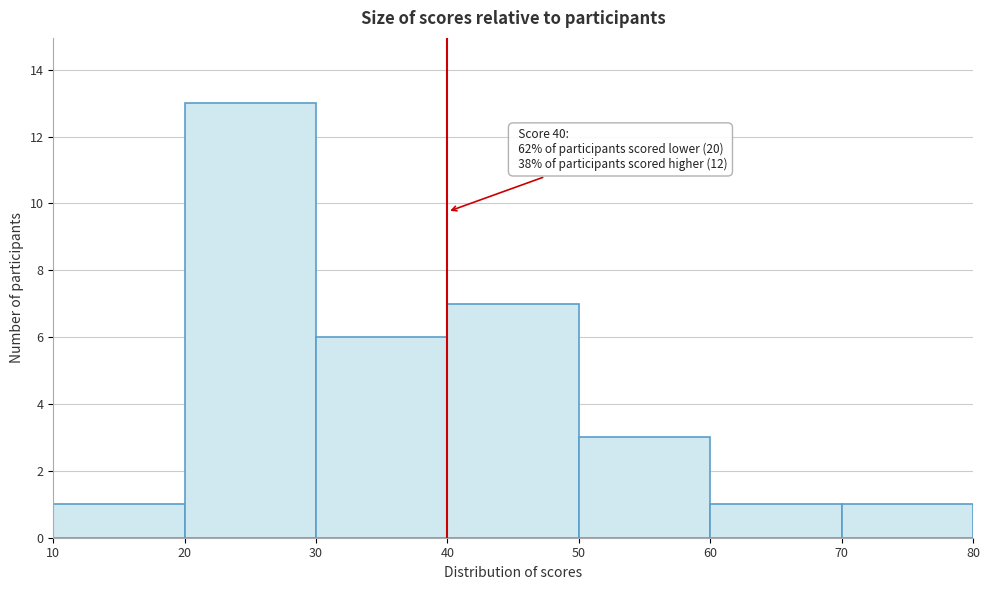

Which range on the x-axis has the tallest bar?

20 to 30